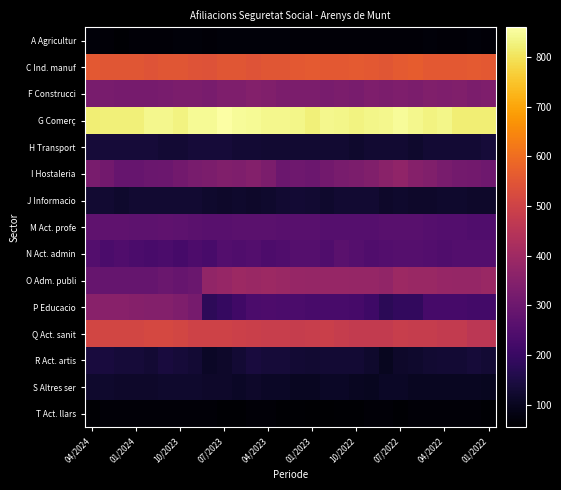

Which label corresponds to the largest value in the chart?

07/2023